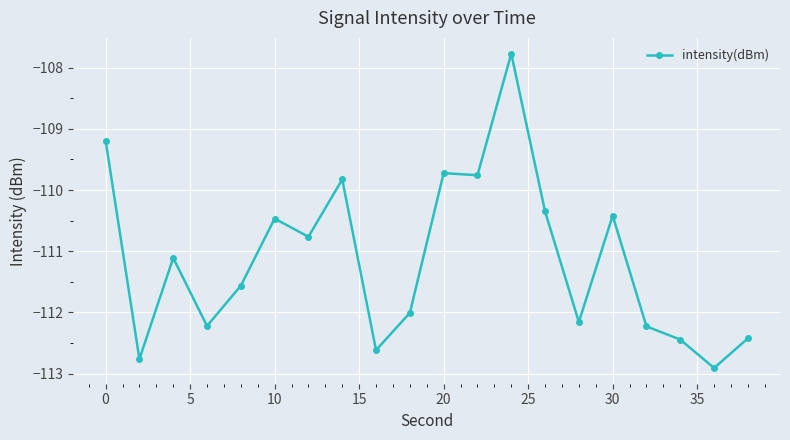

What is the minimum value shown in the chart?

-112.9